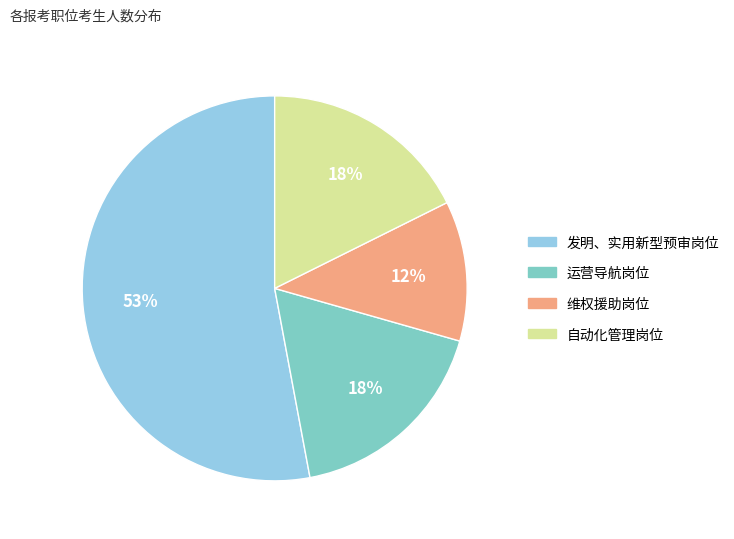

Which slice is the smallest?

维权援助岗位